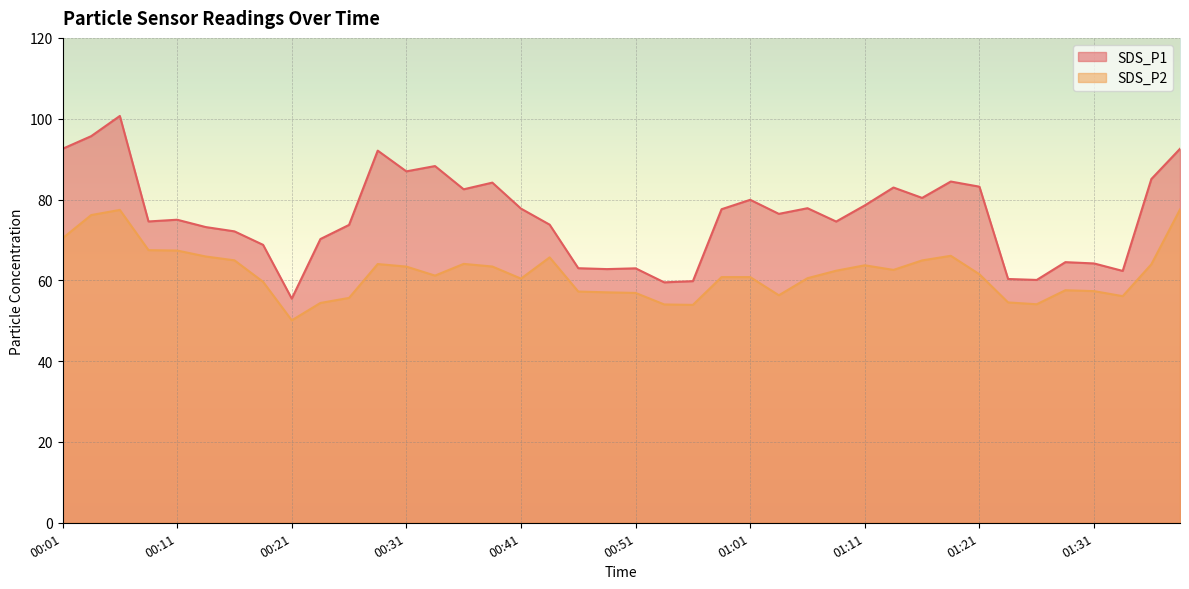

True or false: SDS_P2 and SDS_P1 intersect in this chart.

False